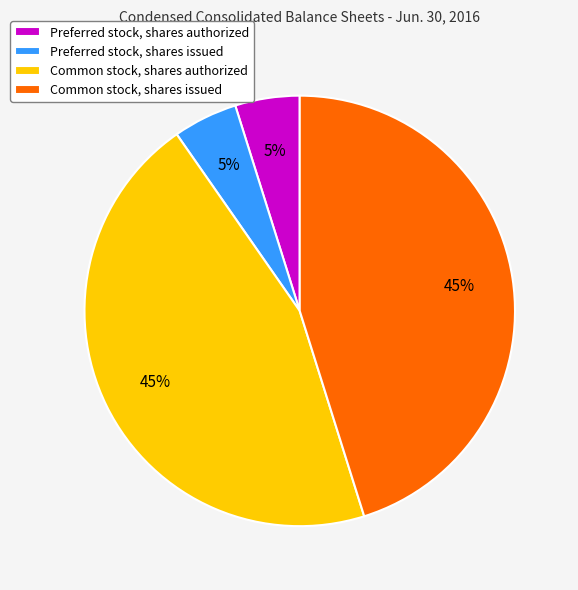

To the nearest percent, what is the difference between the largest and smallest slice percentages?

40%